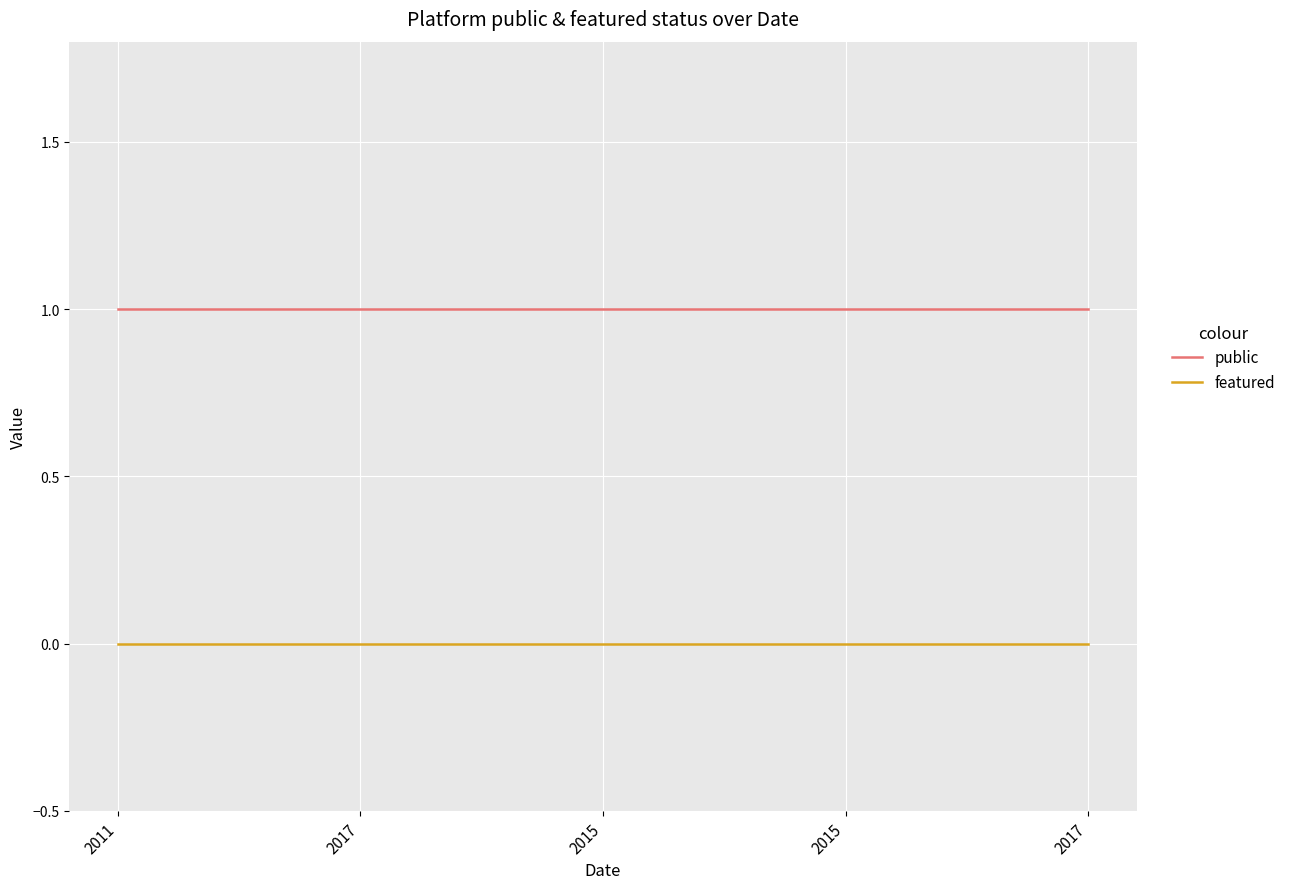

Which series changed the most between 2017 and 2015?

public